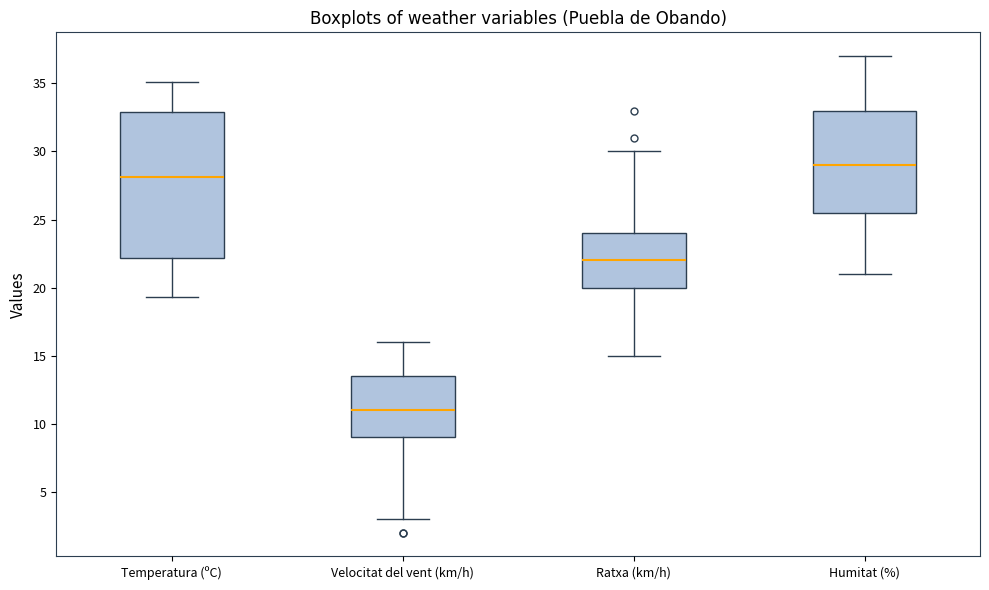

Reading left to right, transcribe this box plot: for each box, give where its median line is, the range the box spans, and where its two whiskers end, as read against the y-axis. The values are not printed on the chart, so give them approximately, as read against the axis.

Temperatura (ºC): median 28.0, box 22.0 to 33.0, whiskers 19.5 to 35.0
Velocitat del vent (km/h): median 11.0, box 9.0 to 13.5, whiskers 3.0 to 16.0
Ratxa (km/h): median 22.0, box 20.0 to 24.0, whiskers 15.0 to 30.0
Humitat (%): median 29.0, box 25.5 to 33.0, whiskers 21.0 to 37.0